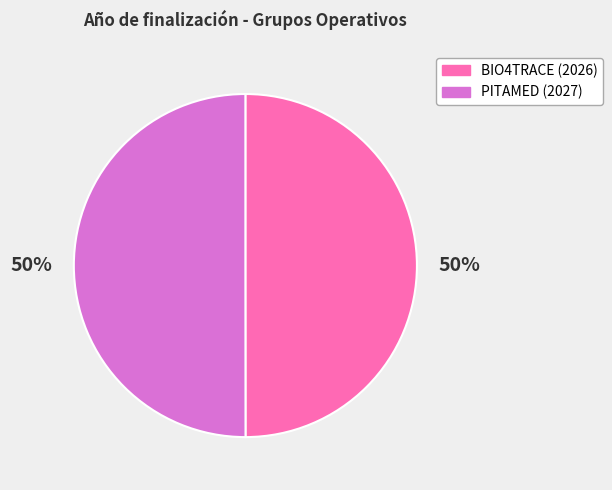

To the nearest percent, what is the average slice percentage?

50%